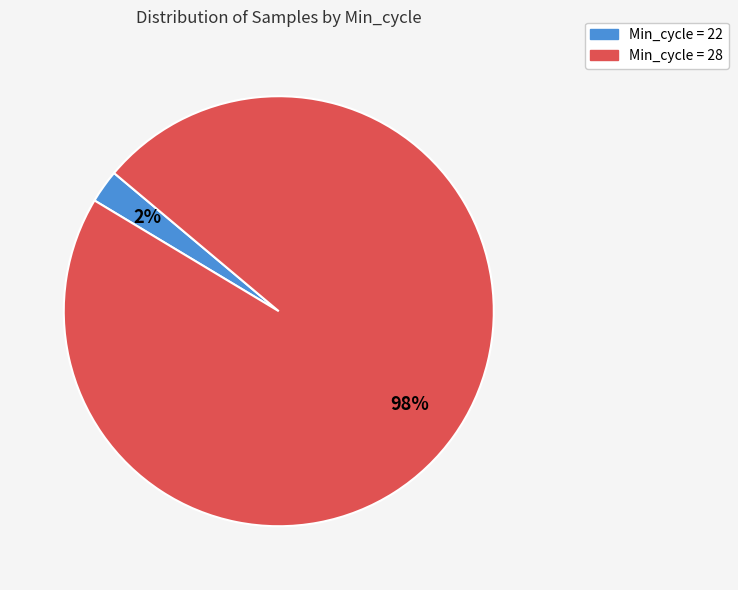

To the nearest percent, what is the average slice percentage?

50%